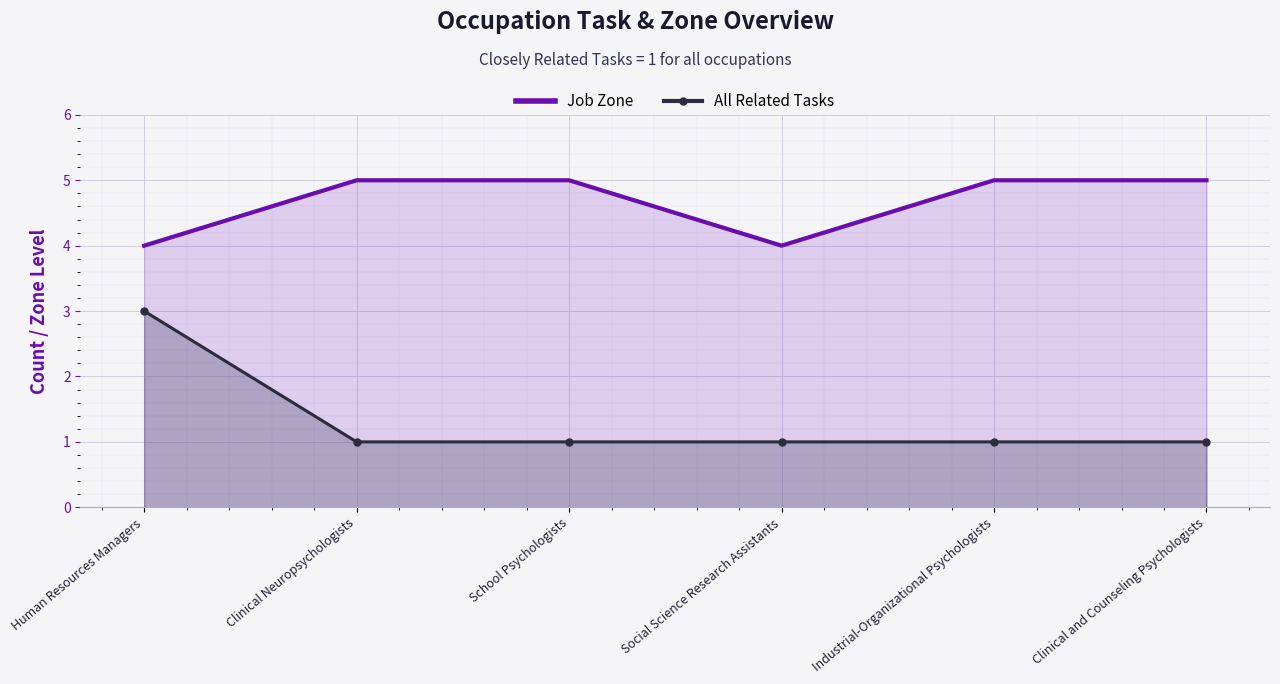

Between Human Resources Managers and Industrial-Organizational Psychologists, which series saw the biggest shift?

All Related Tasks